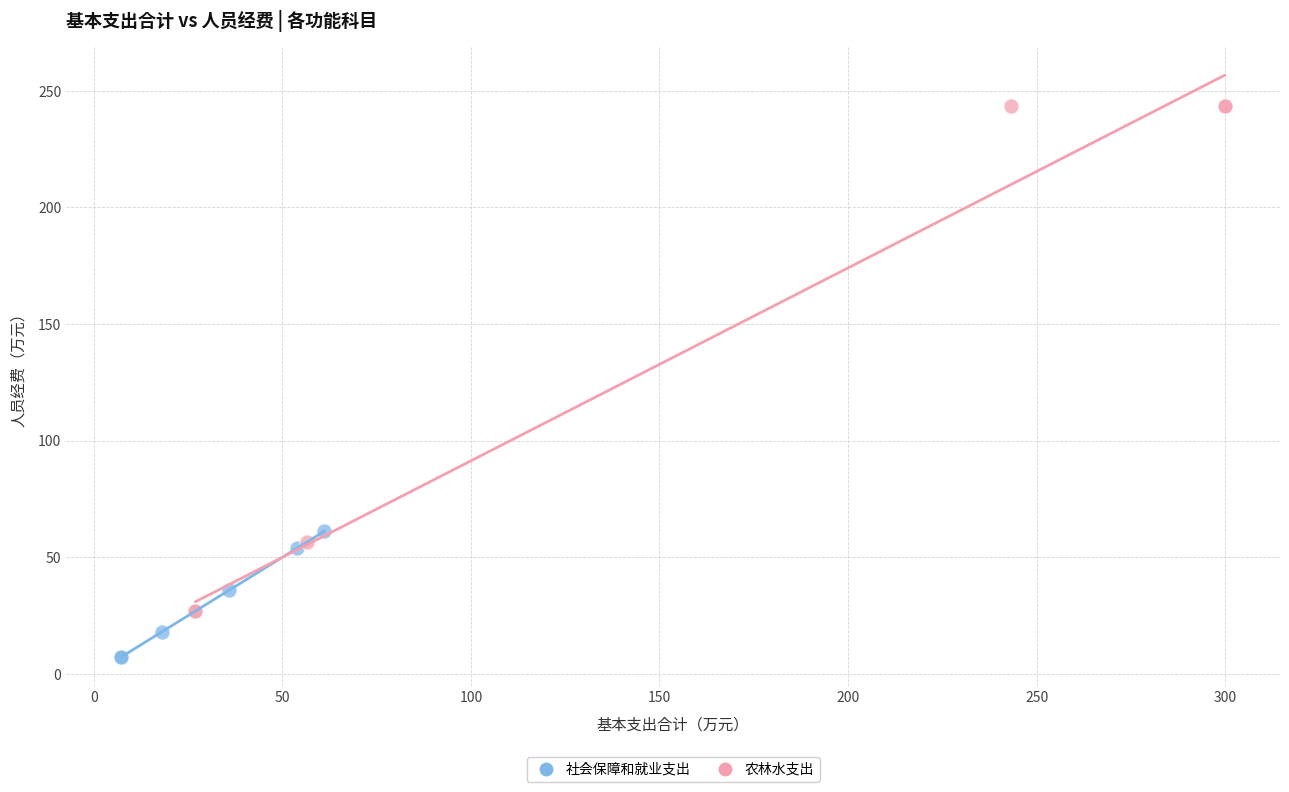

Which series reaches the maximum Y coordinate?

农林水支出